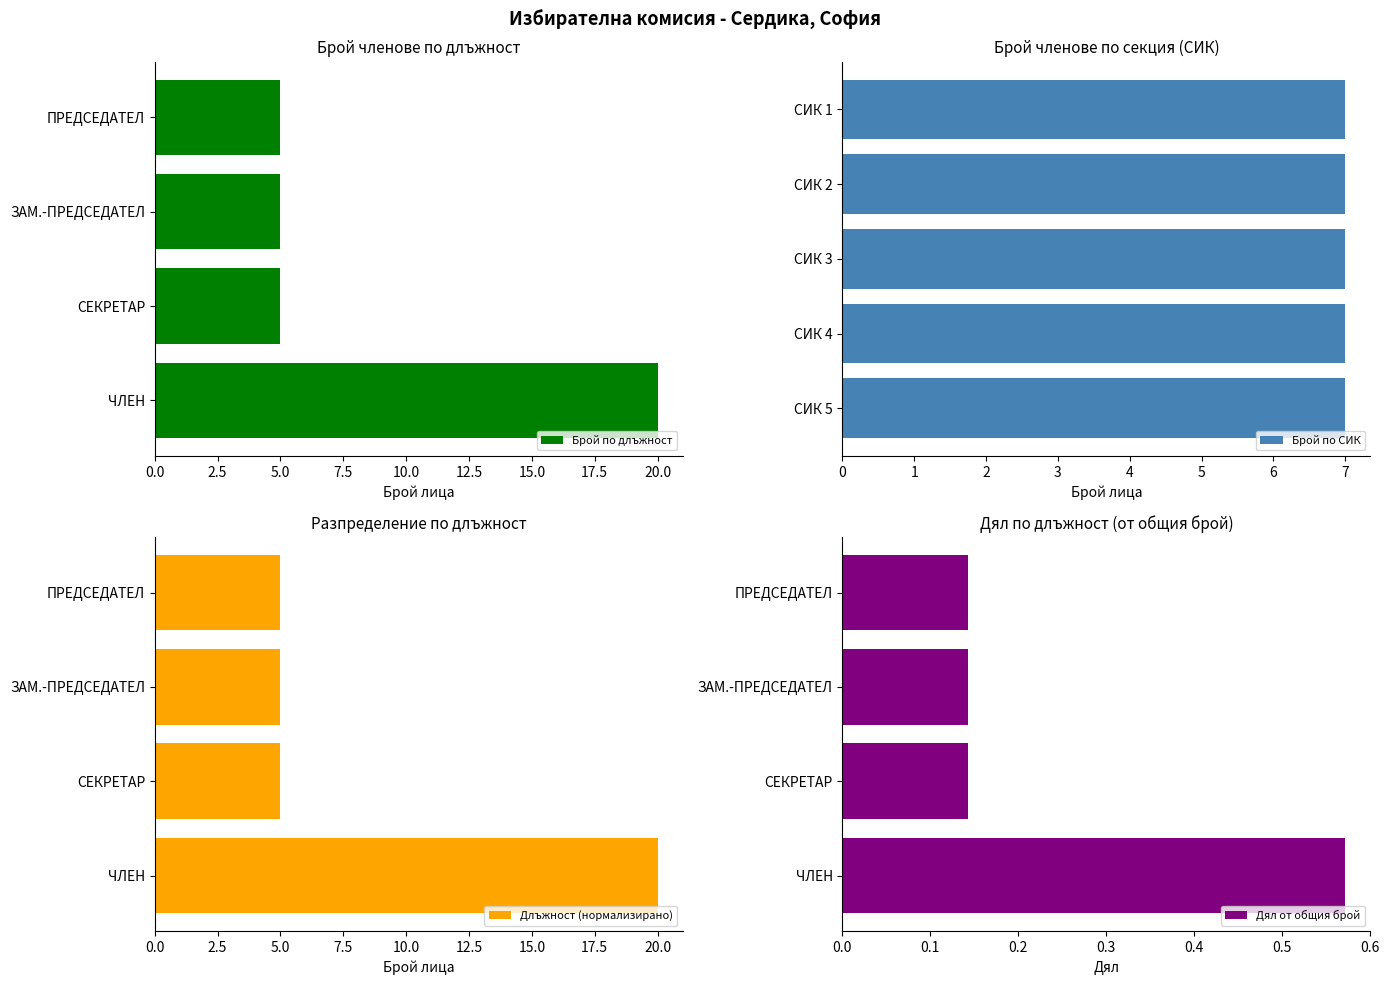

The value of Брой по длъжност at ПРЕДСЕДАТЕЛ is 5. True or false?

True